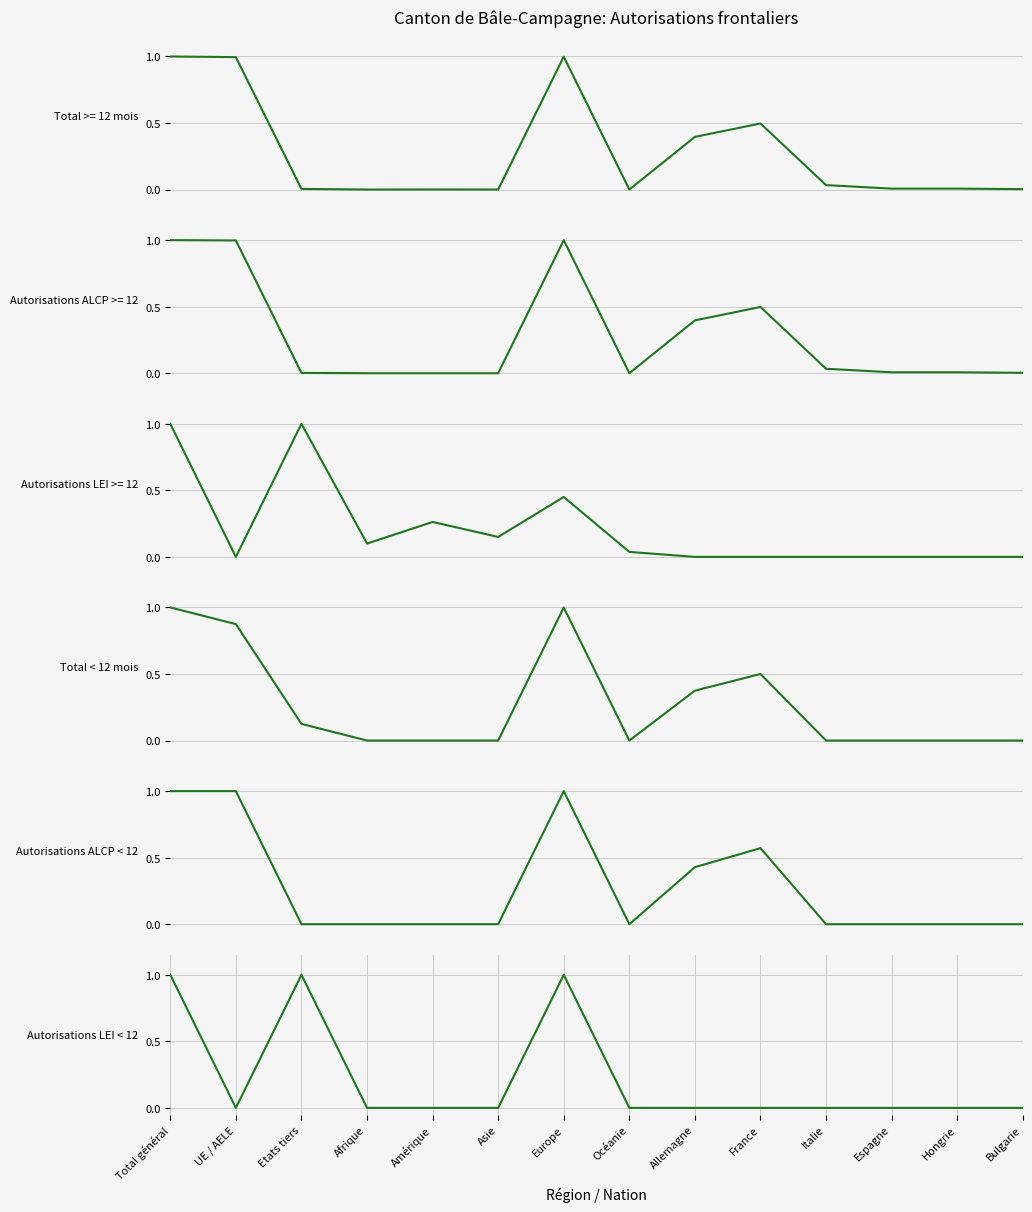

Reading left to right, extract all data points from this chart.

Total < 12 mois: 1.0	0.9	0.1	0.0	0.0	0.0	1.0	0.0	0.4	0.5	0.0	0.0	0.0	0.0
Autorisations ALCP < 12: 1.0	1.0	0.0	0.0	0.0	0.0	1.0	0.0	0.4	0.6	0.0	0.0	0.0	0.0
Autorisations LEI < 12: 1.0	0.0	1.0	0.0	0.0	0.0	1.0	0.0	0.0	0.0	0.0	0.0	0.0	0.0